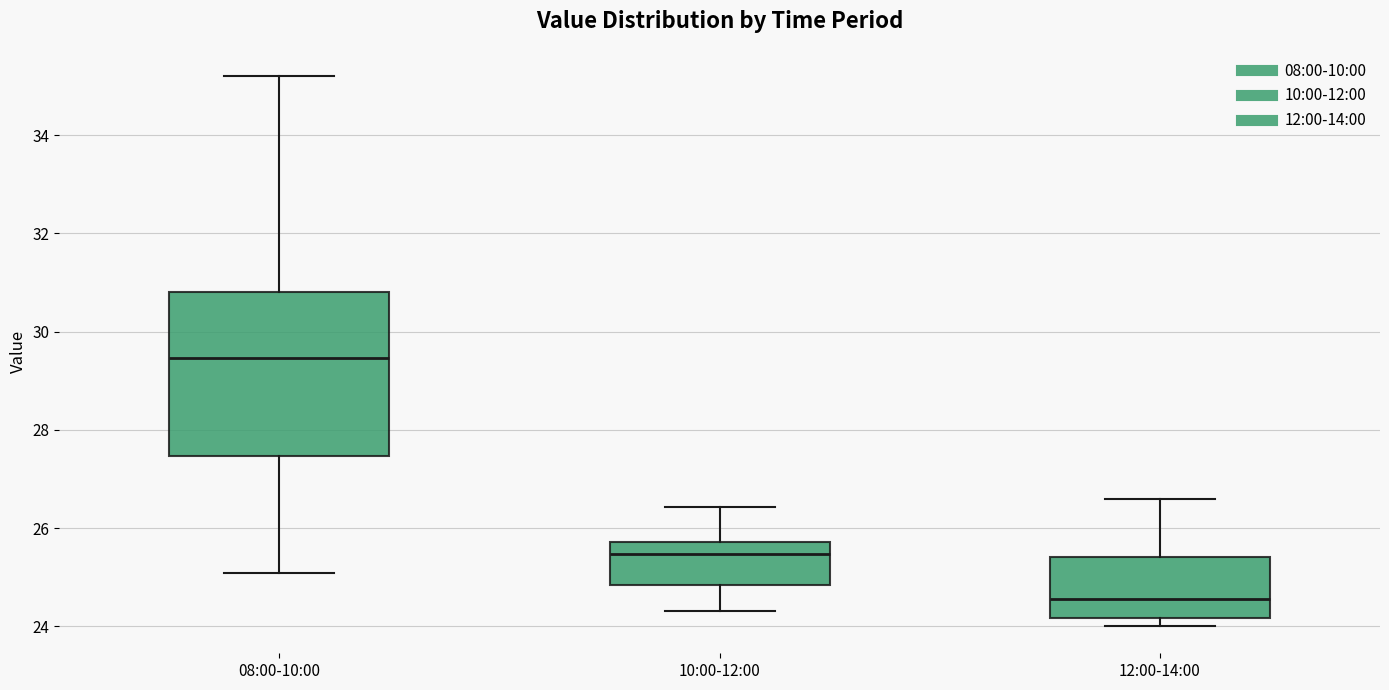

Where does the upper whisker of the box for 12:00-14:00 end on the y-axis? The values are not printed on the chart, so give them approximately, as read against the axis.

26.6